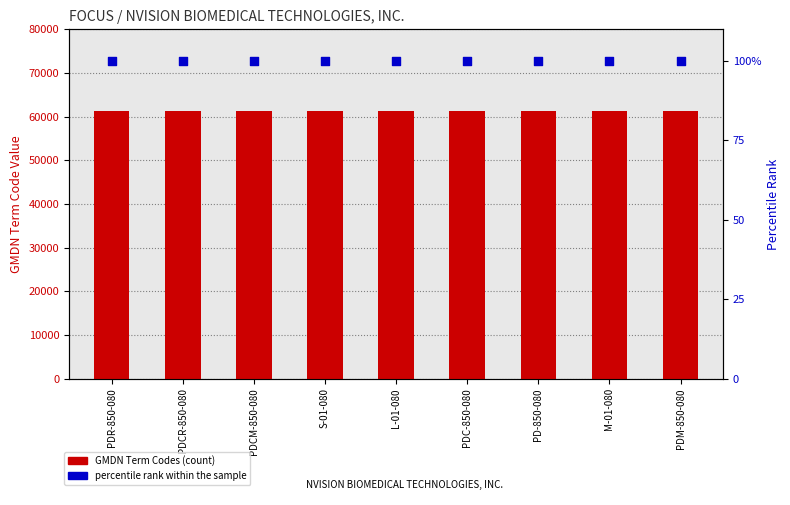

At how many categories does at least one series exceed 6576?

9